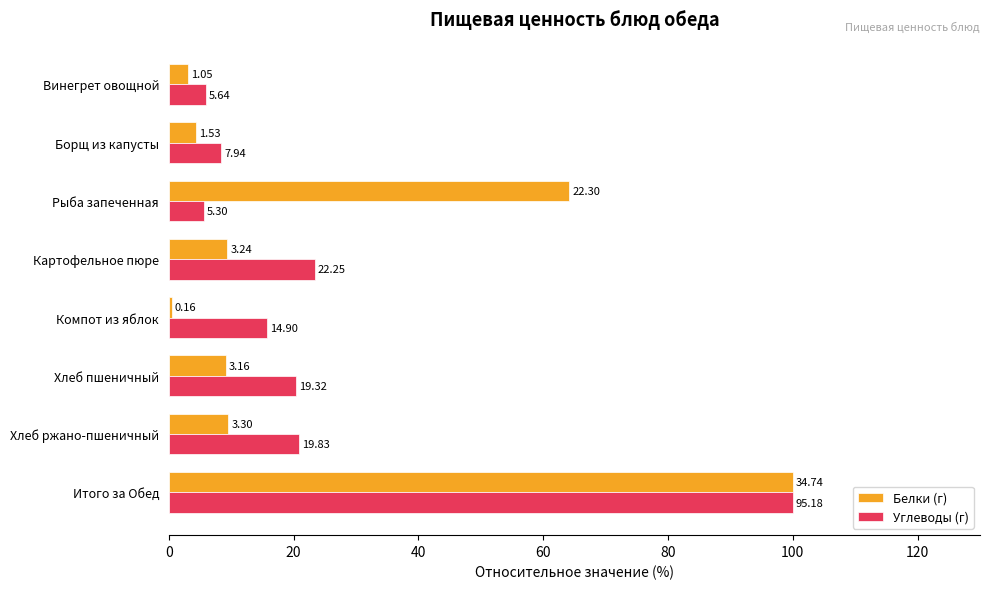

What are all the series names shown in the legend?

Белки (г), Углеводы (г)